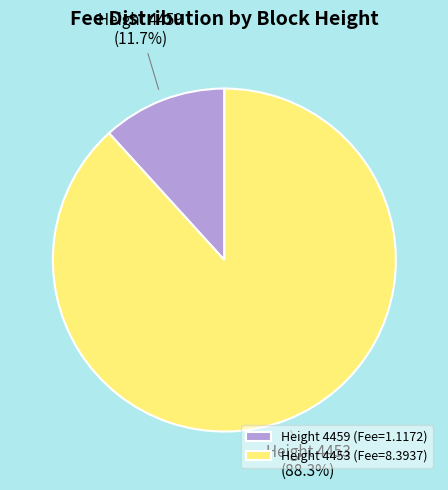

Does Height 4459 (Fee=1.1172) account for over 50% of the chart?

No